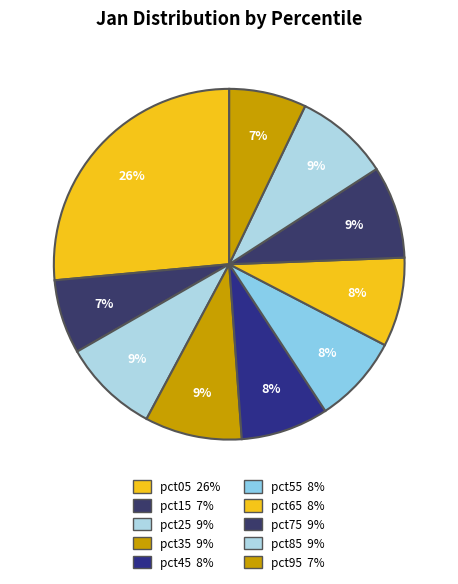

How many segments does this pie chart have?

10